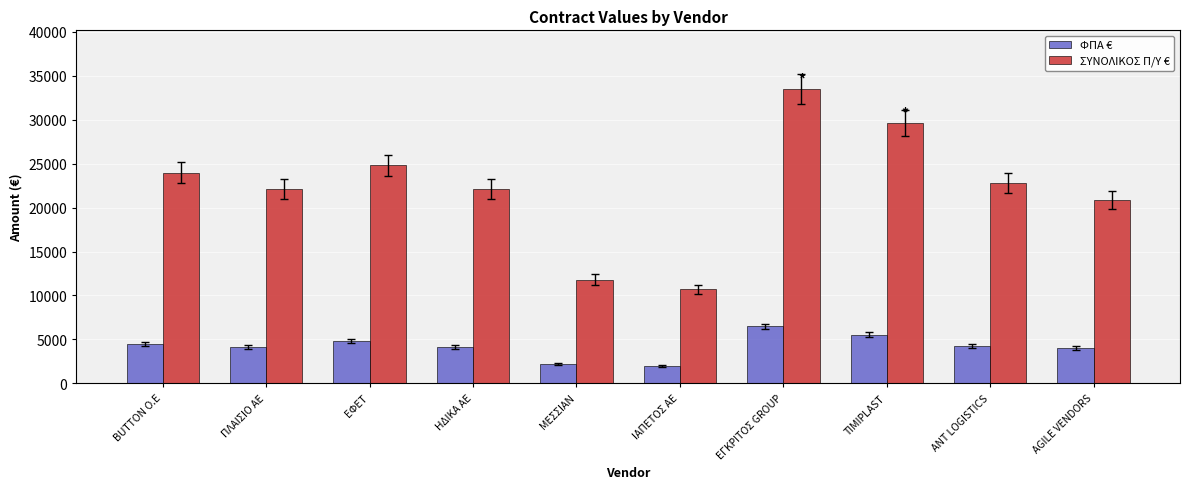

What is the maximum value for ΦΠΑ €?

6480